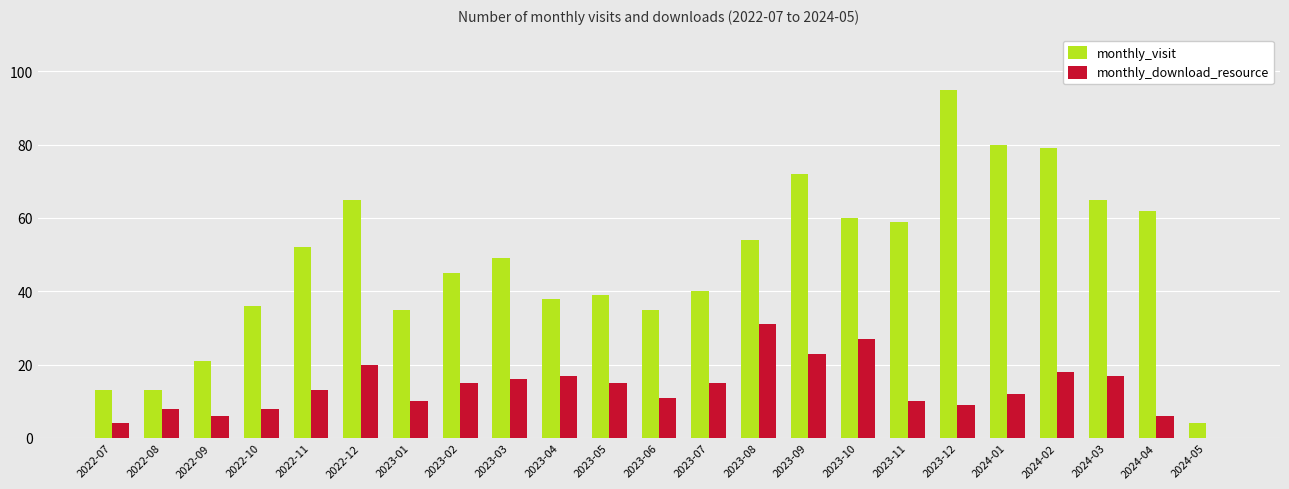

Reading right to left, transcribe all the data shown in this chart.

monthly_visit: 2024-05=4	2024-04=62	2024-03=65	2024-02=79	2024-01=80	2023-12=95	2023-11=59	2023-10=60	2023-09=72	2023-08=54	2023-07=40	2023-06=35	2023-05=39	2023-04=38	2023-03=49	2023-02=45	2023-01=35	2022-12=65	2022-11=52	2022-10=36	2022-09=21	2022-08=13	2022-07=13
monthly_download_resource: 2024-05=0	2024-04=6	2024-03=17	2024-02=18	2024-01=12	2023-12=9	2023-11=10	2023-10=27	2023-09=23	2023-08=31	2023-07=15	2023-06=11	2023-05=15	2023-04=17	2023-03=16	2023-02=15	2023-01=10	2022-12=20	2022-11=13	2022-10=8	2022-09=6	2022-08=8	2022-07=4